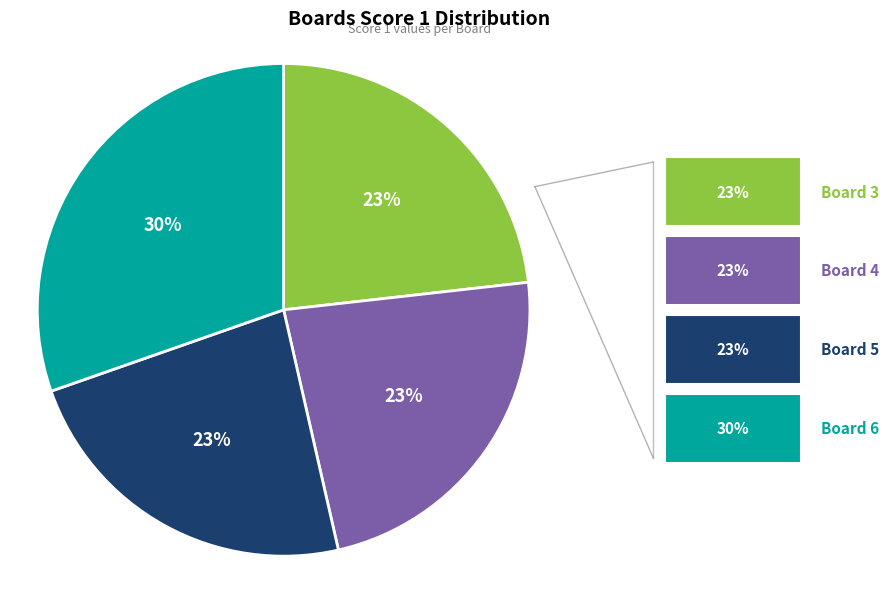

To the nearest percent, what is the average slice percentage?

25%